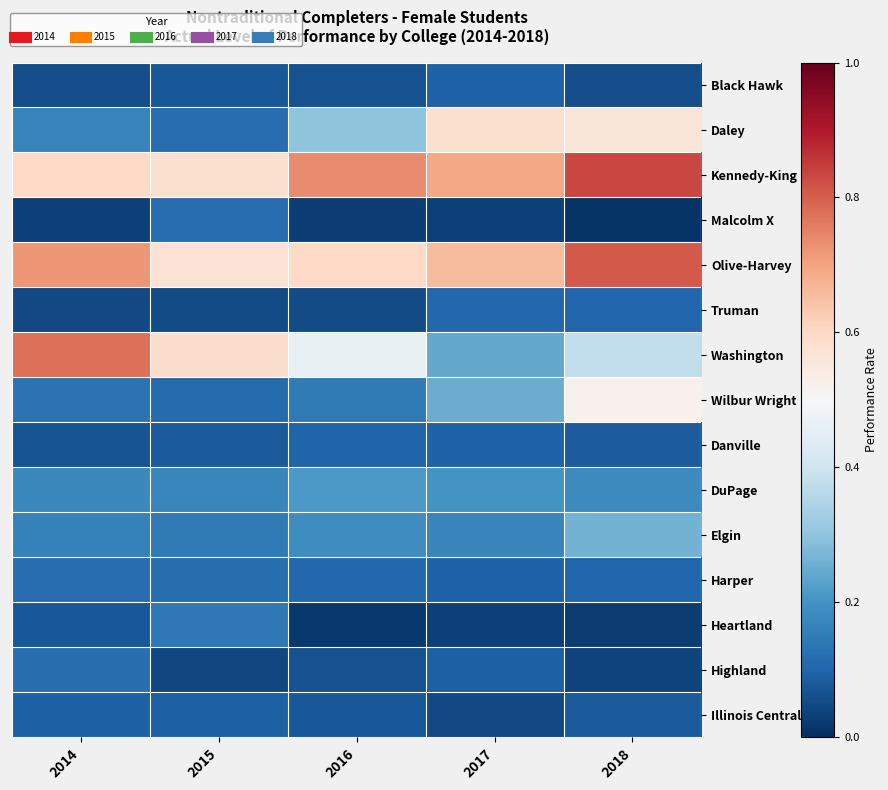

Which series has the widest spread of values?

Washington